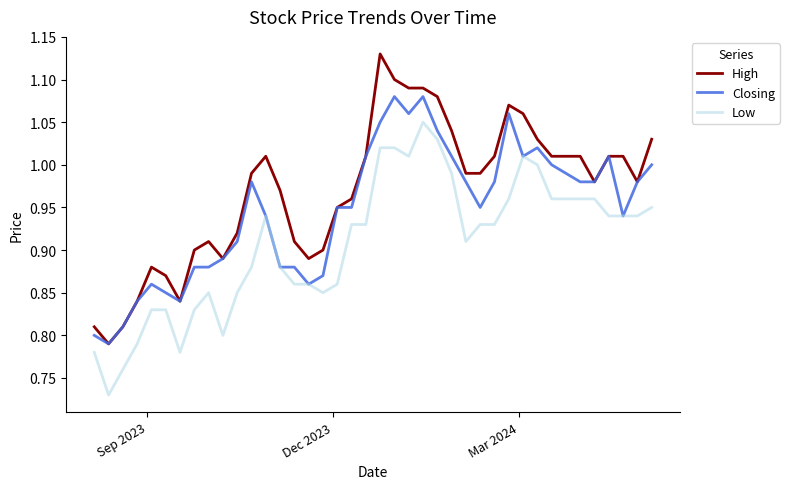

How many distinct data groups are displayed?

3